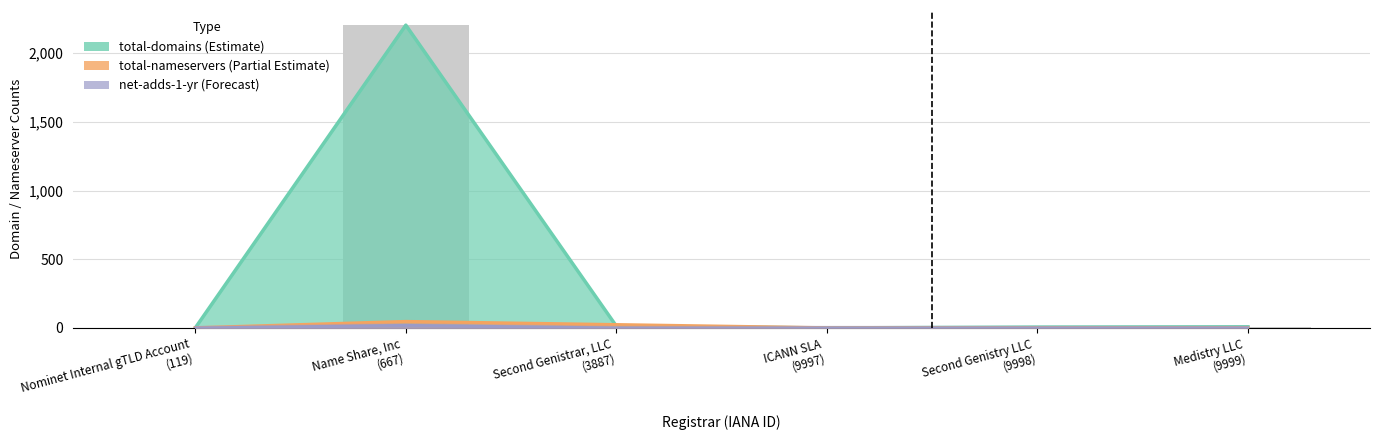

What is the highest value of the total-nameservers series?

46